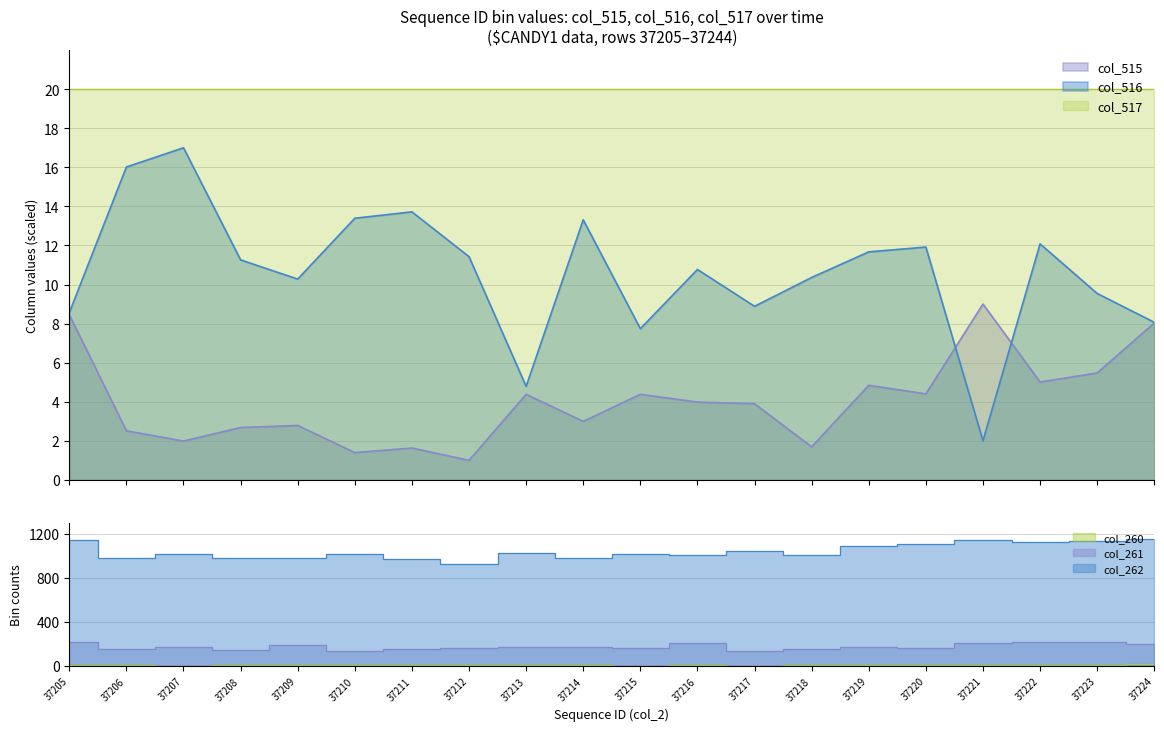

The value of col_516 at 37209 is 3.7. True or false?

False